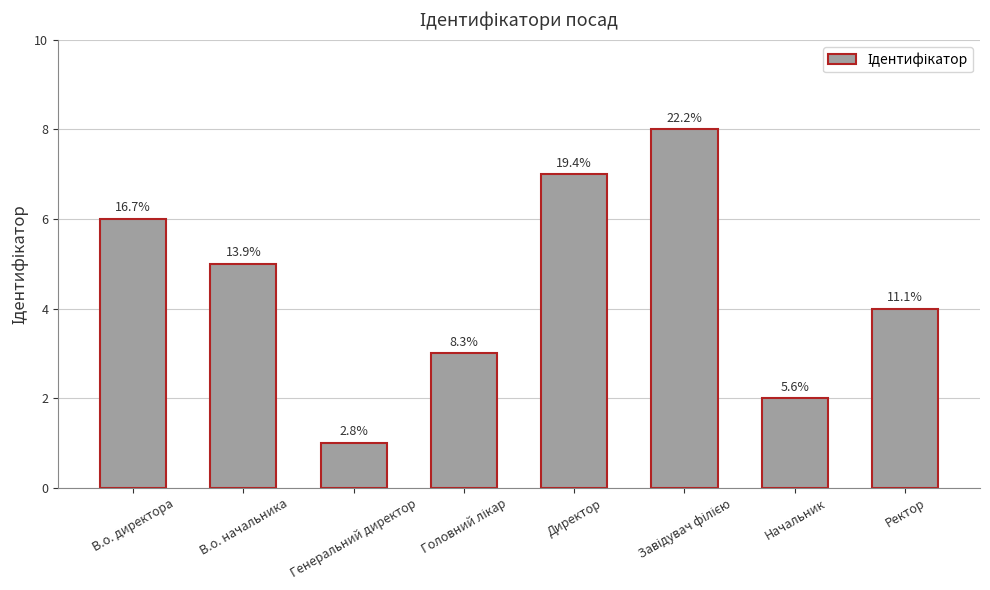

What is the ratio of the value at Начальник to the value at Головний лікар?

0.7